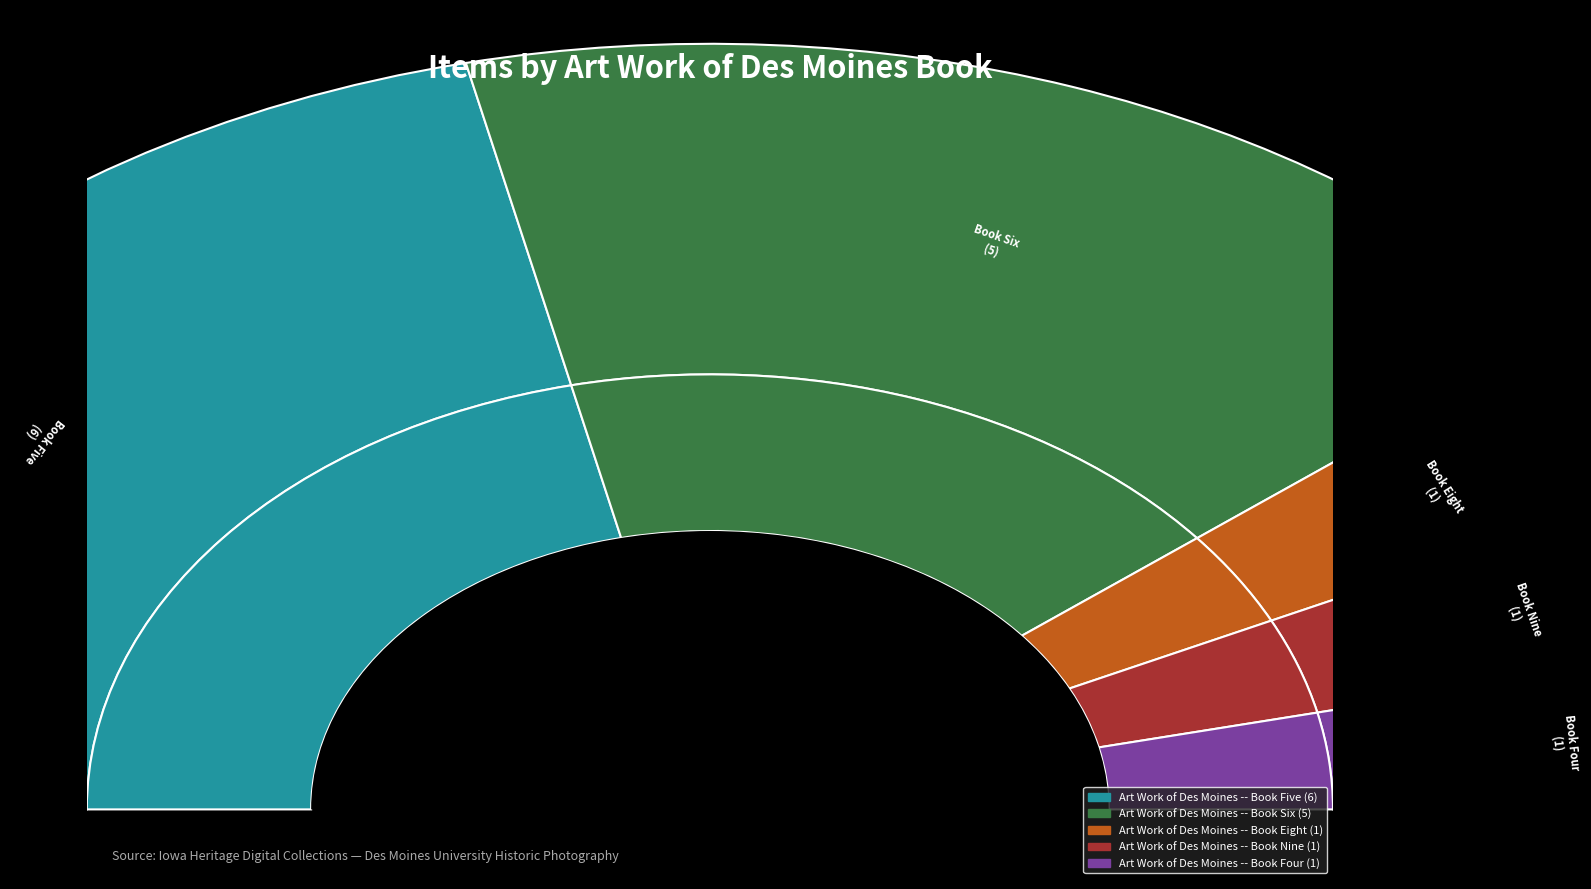

Is there any slice that represents more than half of the pie?

No